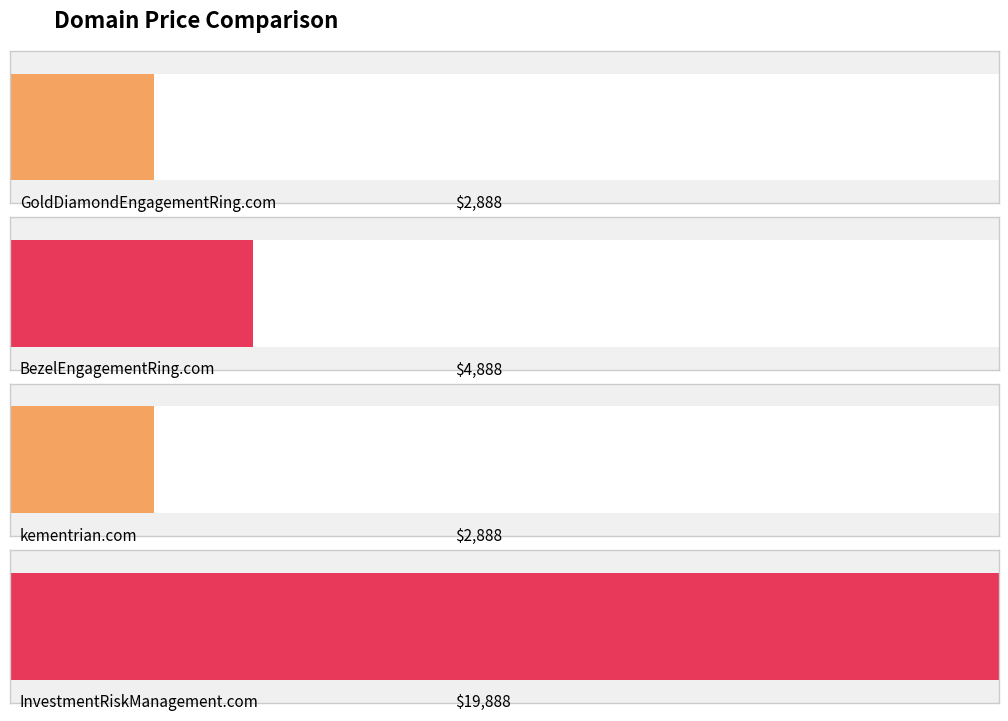

Approximately how many times larger is the value at GoldDiamondEngagementRing.com compared to kementrian.com?

1.0